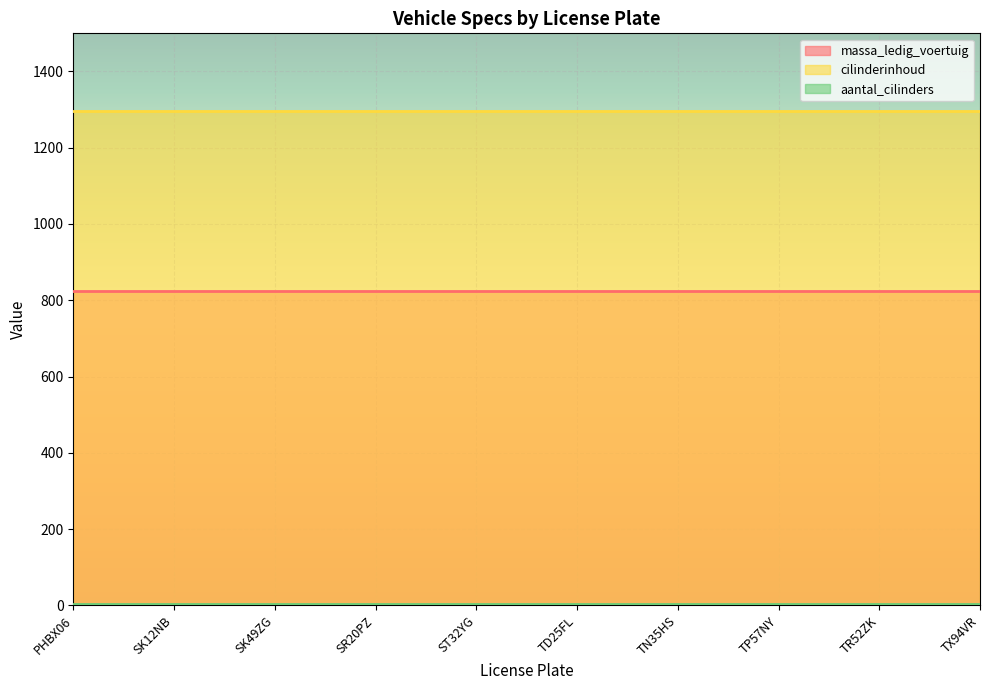

At which category is the sum across all series the highest?

PHBX06